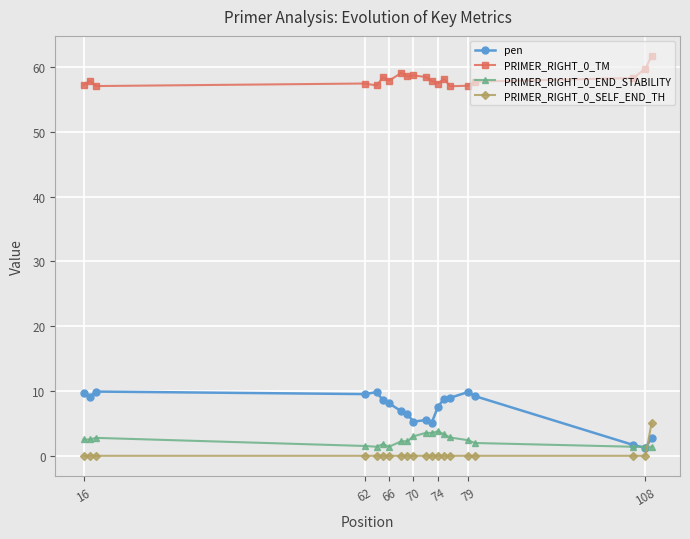

At how many categories does at least one series exceed 51?

20